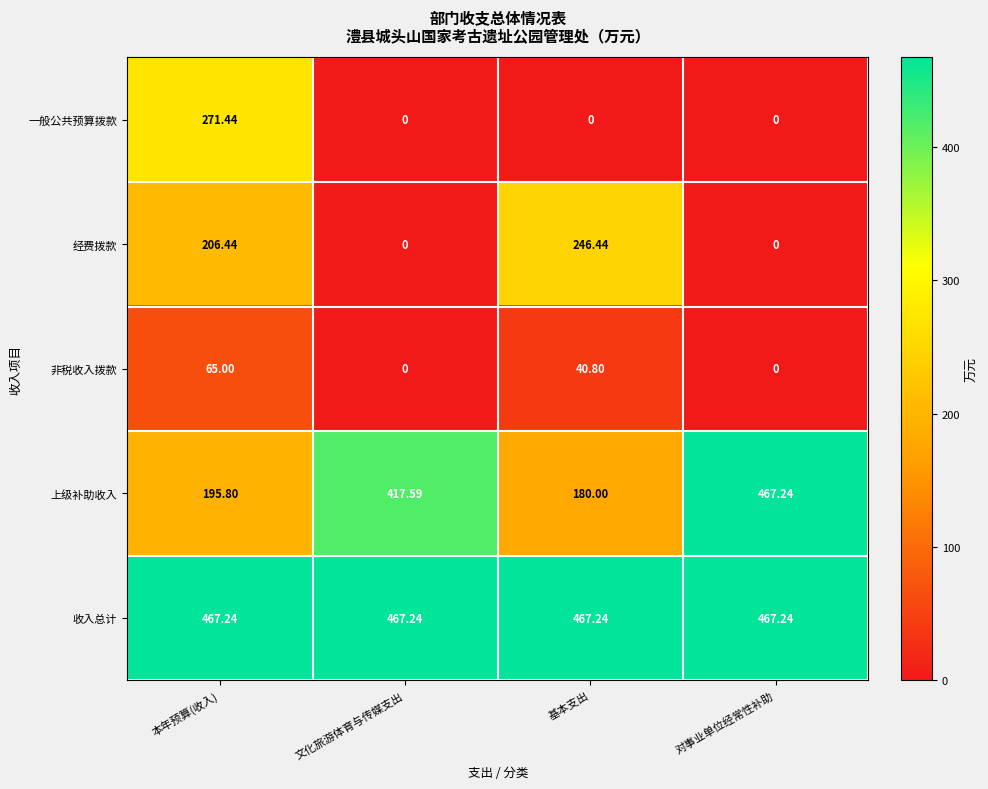

What is the maximum value shown in the chart?

467.2